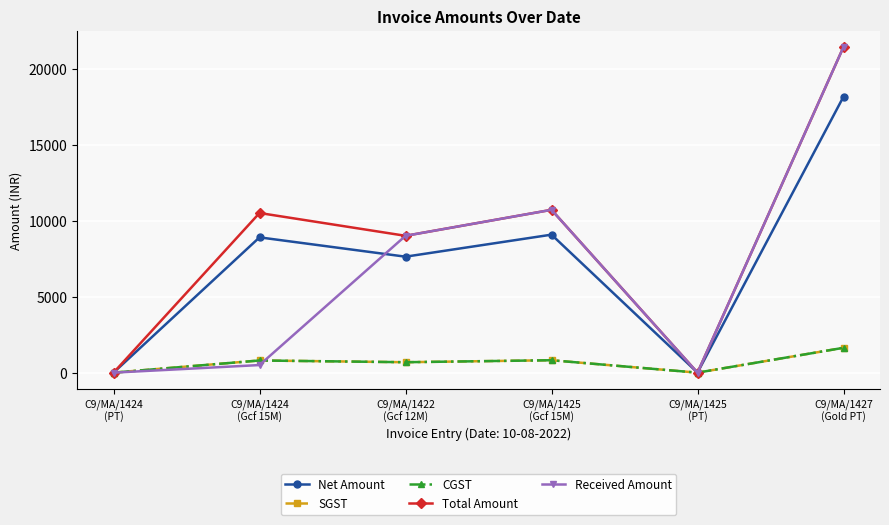

True or false: SGST and Total Amount intersect in this chart.

False